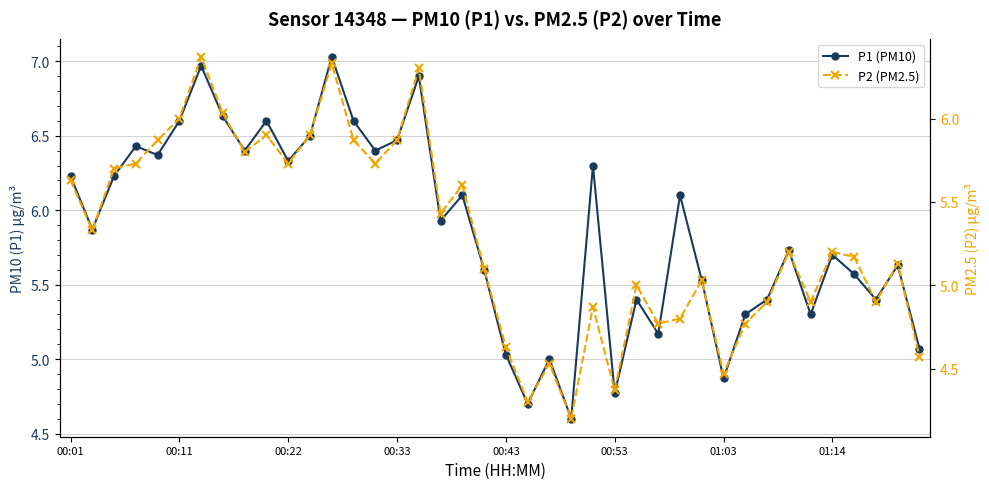

What is the difference between the highest and lowest values at 37?

0.5